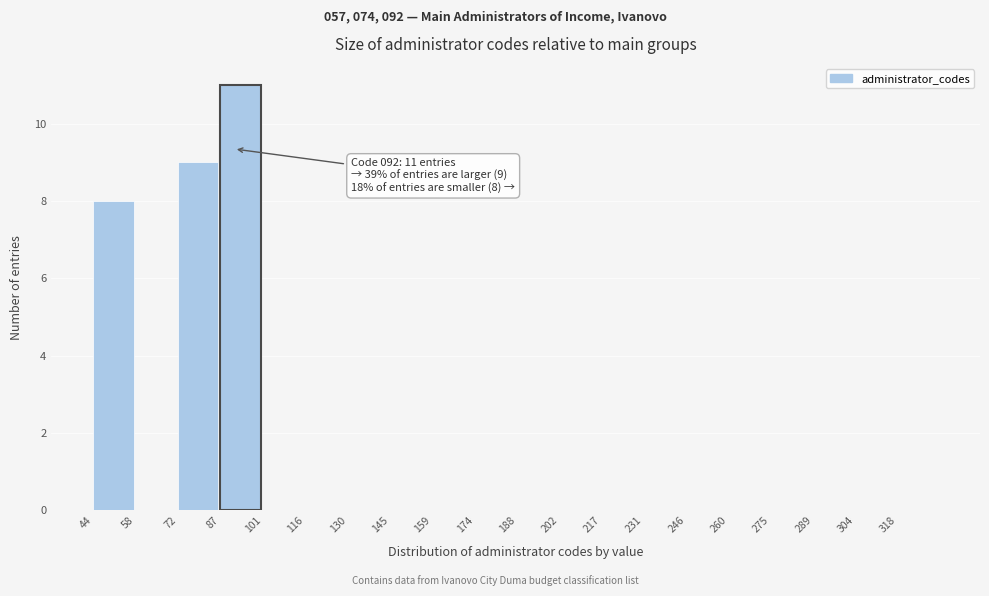

Over which range of the x-axis is the bar tallest?

88 to 102